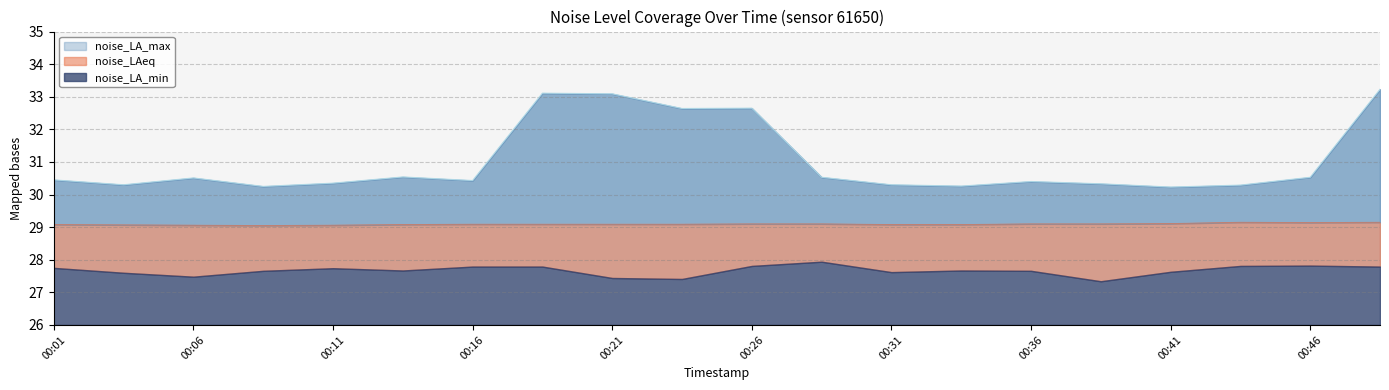

What is the minimum value for noise_LAeq?

29.1